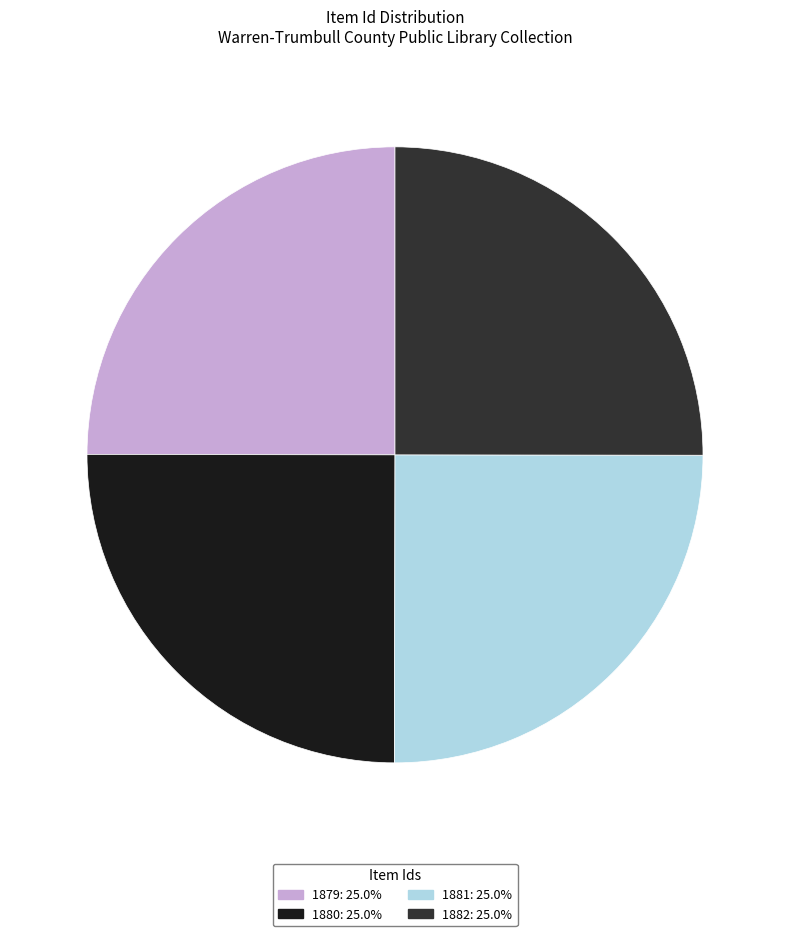

Is 1882: 25.0% the majority of the pie?

No